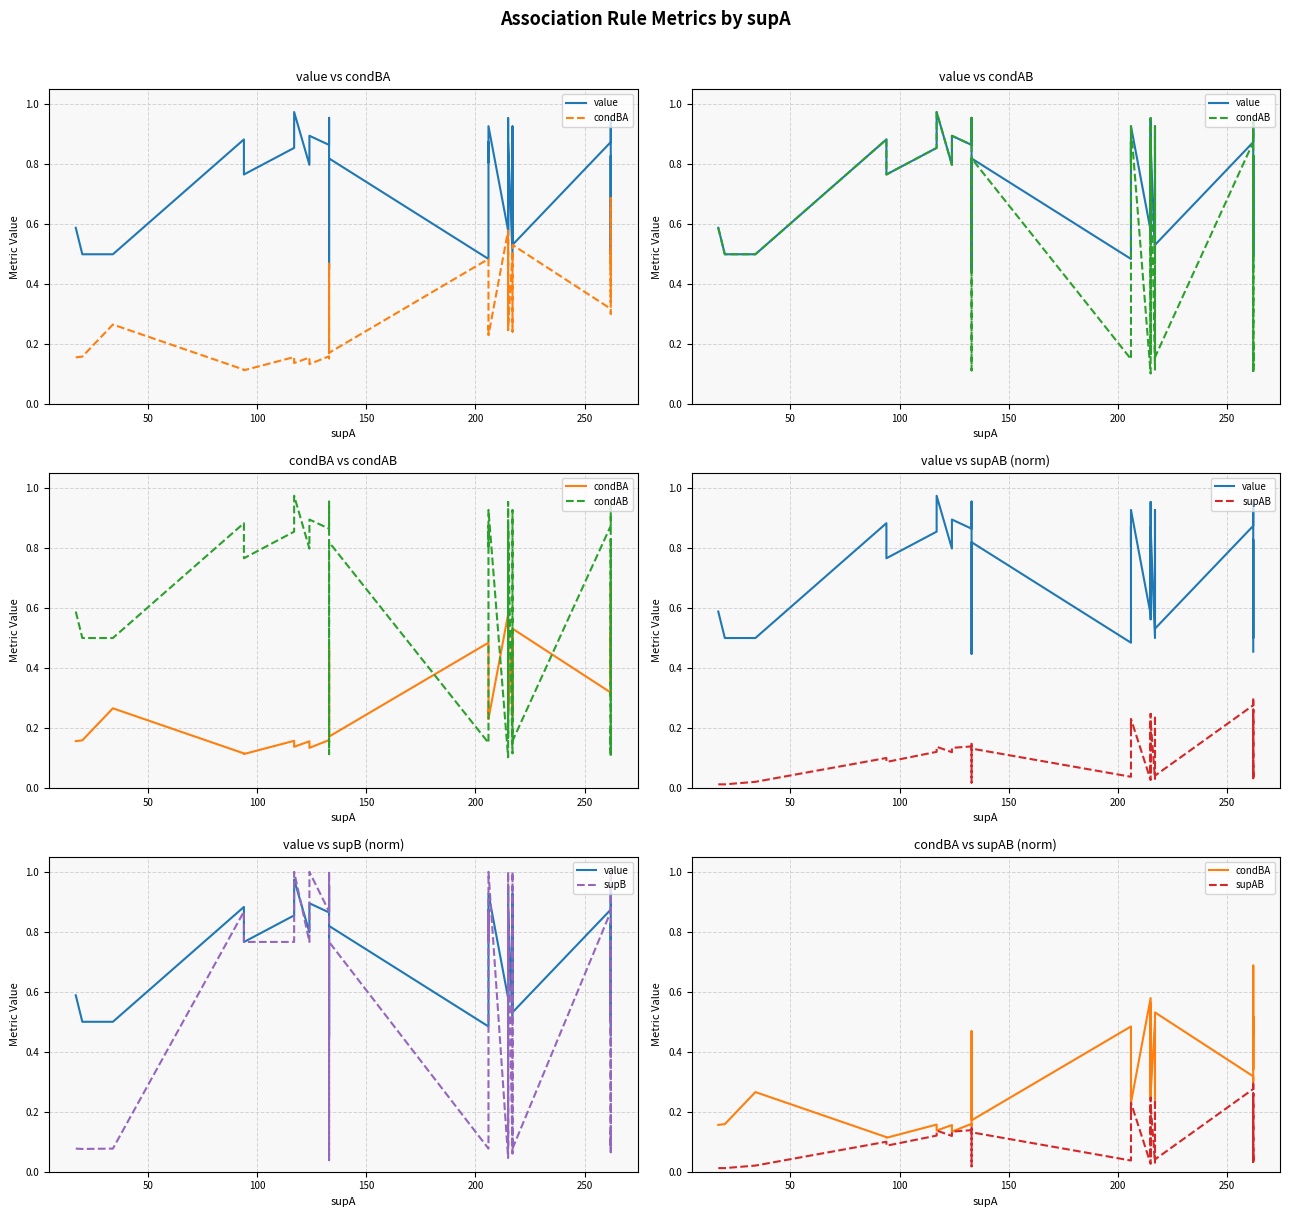

How many times do supB and condAB cross each other?

14